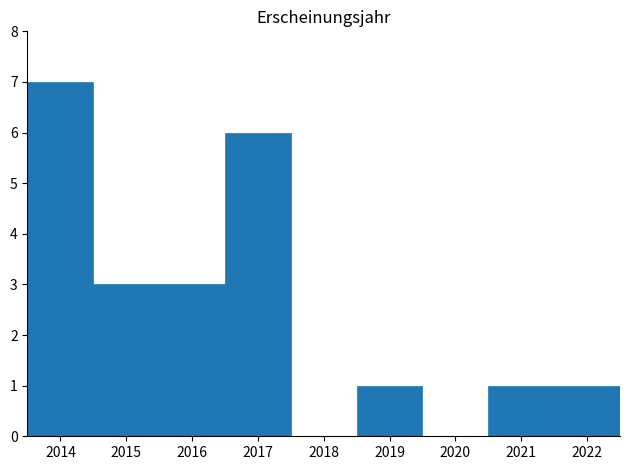

Over which range of the x-axis is the bar tallest?

2013.5 to 2014.5